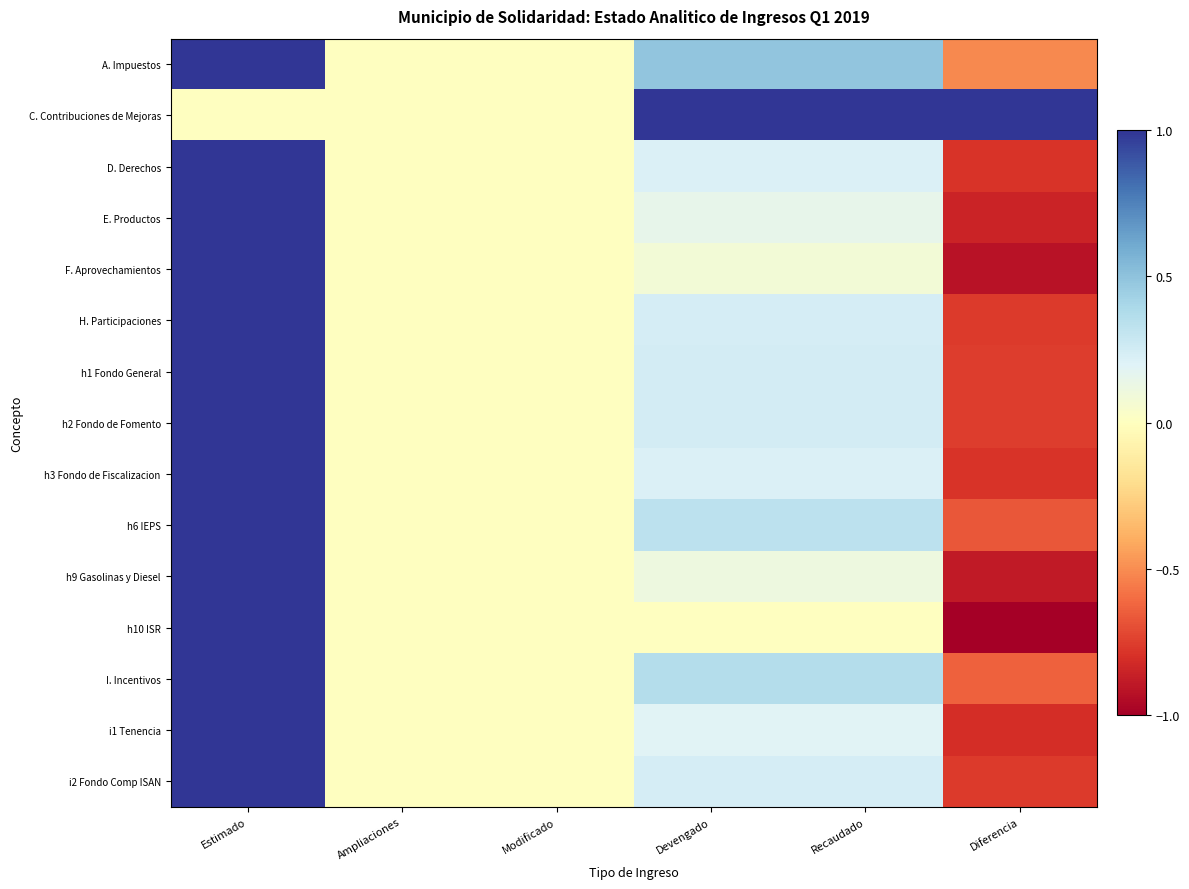

Rank the series at Estimado from lowest to highest value.

C. Contribuciones de Mejoras, A. Impuestos, D. Derechos, E. Productos, F. Aprovechamientos, H. Participaciones, h1 Fondo General, h2 Fondo de Fomento, h3 Fondo de Fiscalizacion, h6 IEPS, h9 Gasolinas y Diesel, h10 ISR, I. Incentivos, i1 Tenencia, i2 Fondo Comp ISAN